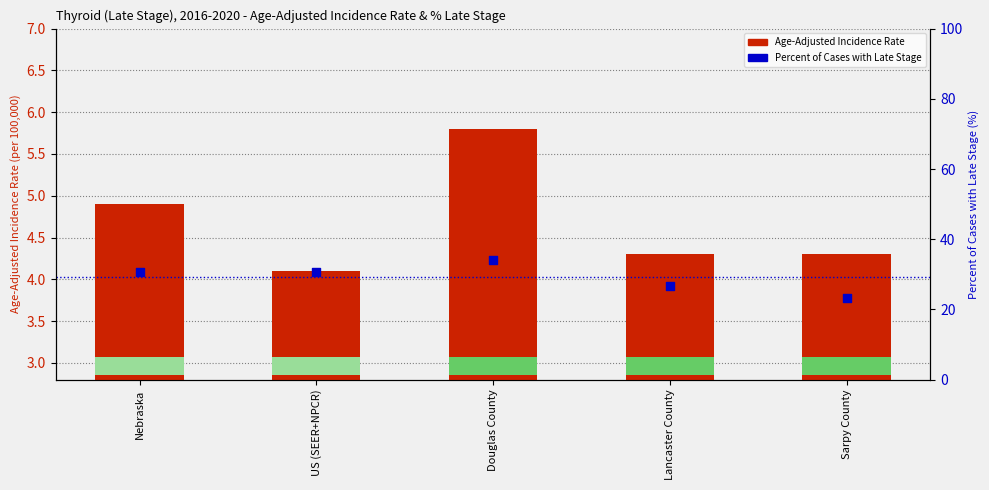

Which series reaches the maximum Y coordinate?

Percent of Cases with Late Stage